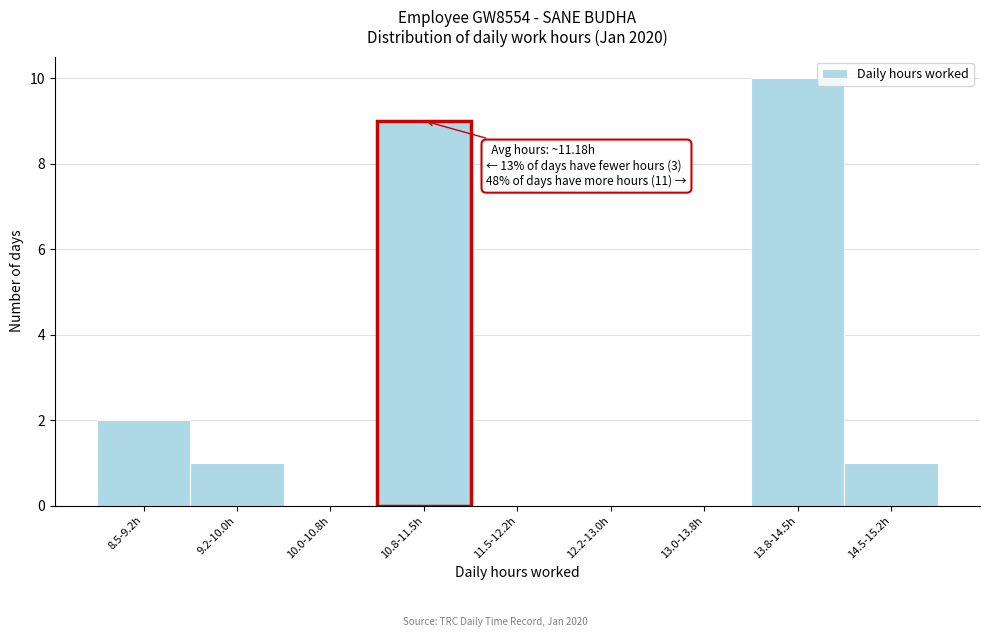

Reading left to right, transcribe all the data shown in this chart.

8.5-9.2h=2	9.2-10.0h=1	10.0-10.8h=0	10.8-11.5h=9	11.5-12.2h=0	12.2-13.0h=0	13.0-13.8h=0	13.8-14.5h=10	14.5-15.2h=1